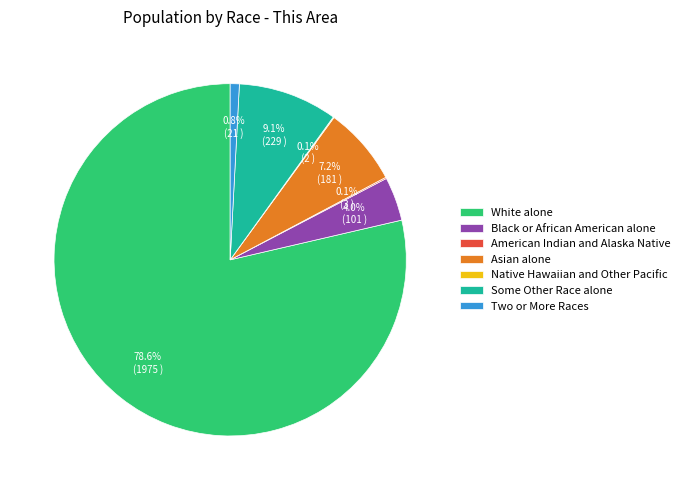

Is White alone the majority of the pie?

Yes